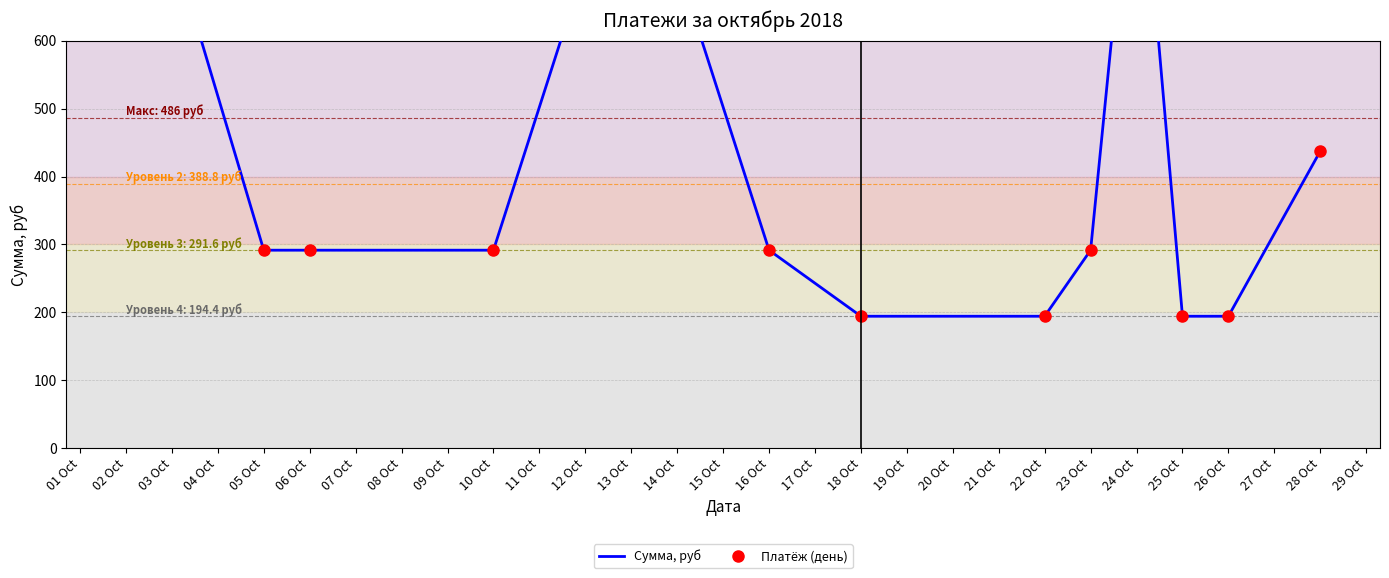

How many data points in Платёж (день) are above 291?

9